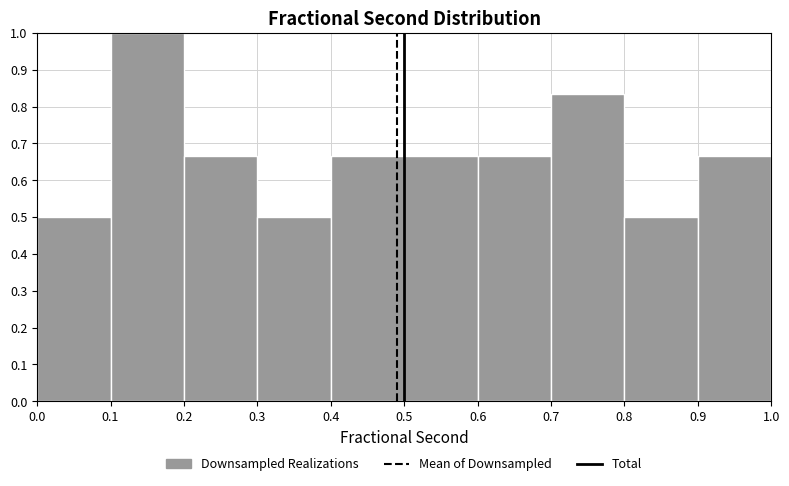

Reading left to right, transcribe this chart: for each bar, give the range it covers on the x-axis and its height. The values are not printed on the chart, so give them approximately, as read against the axis.

0.0 to 0.1: 0.50
0.1 to 0.2: 1.00
0.2 to 0.3: 0.67
0.3 to 0.4: 0.50
0.4 to 0.5: 0.67
0.5 to 0.6: 0.67
0.6 to 0.7: 0.67
0.7 to 0.8: 0.83
0.8 to 0.9: 0.50
0.9 to 1.0: 0.67